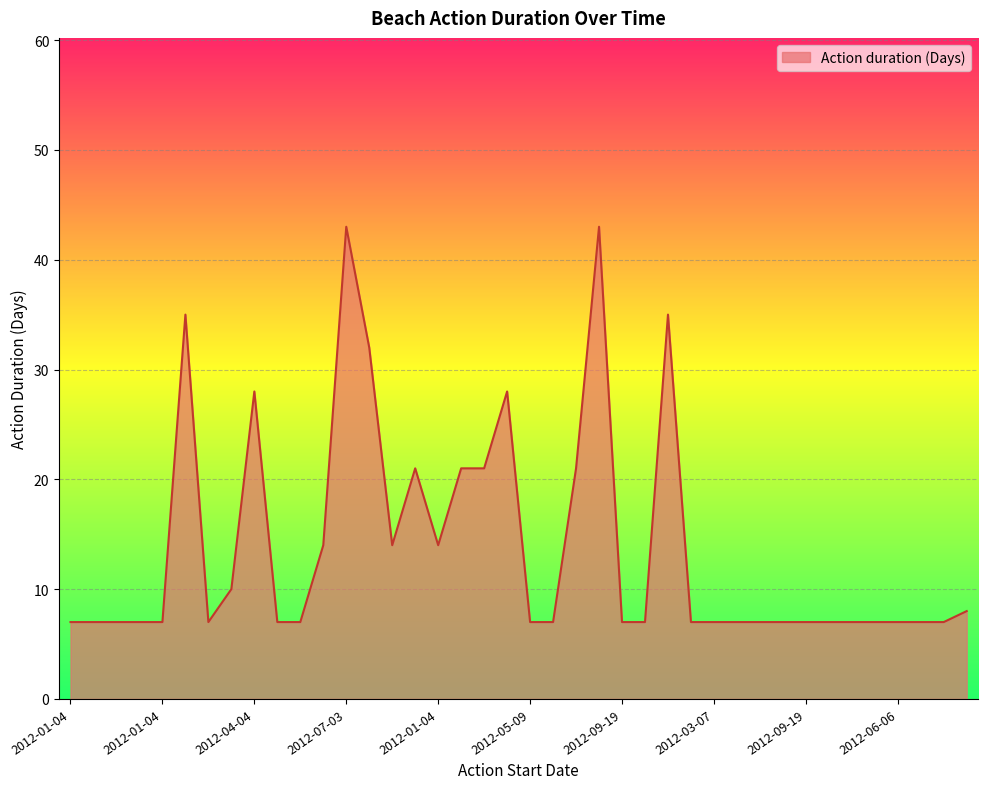

Does the chart have visible grid lines?

Yes